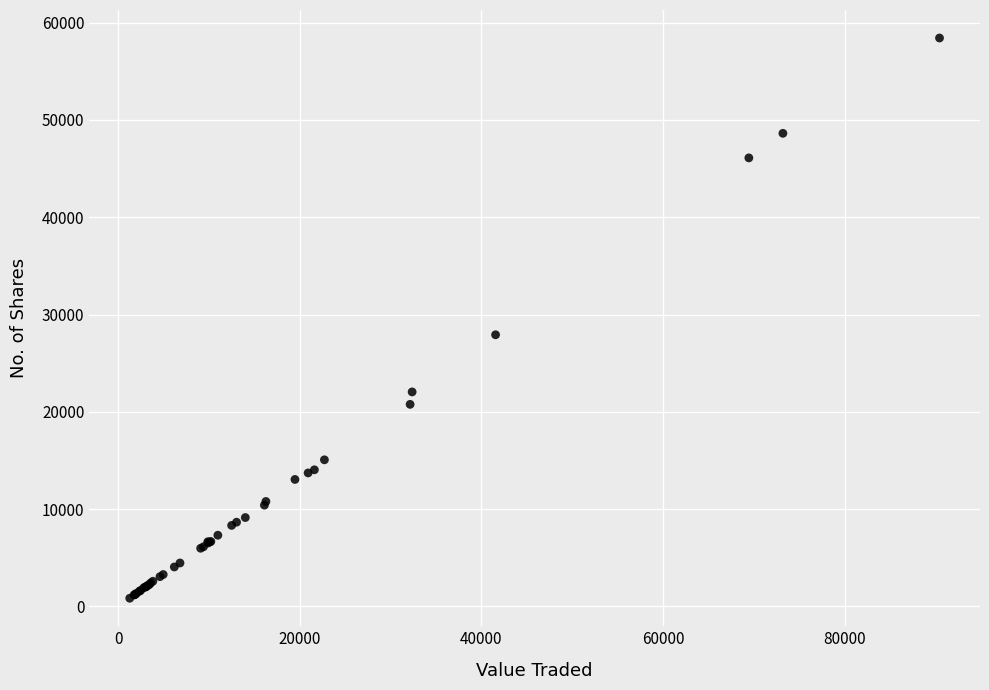

What Y value in the scatter plot is closest to 29627?

27914